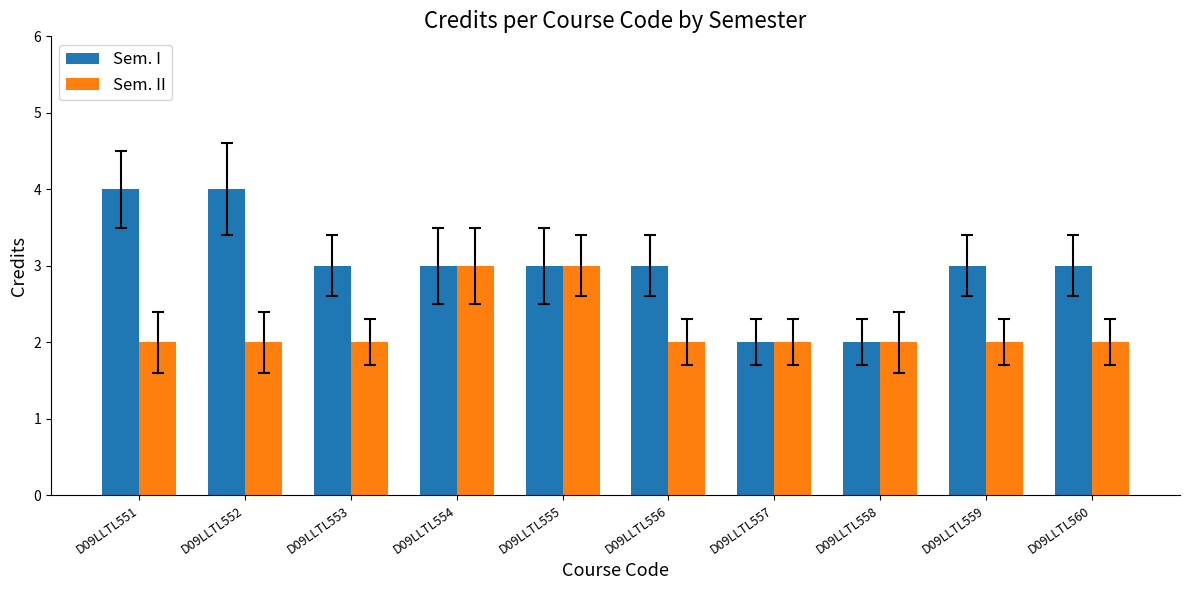

What is the value of the Sem. II bar at the 6th from the left?

2